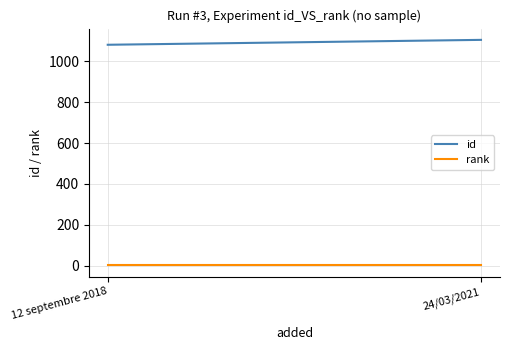

What is the minimum value shown in the chart?

1